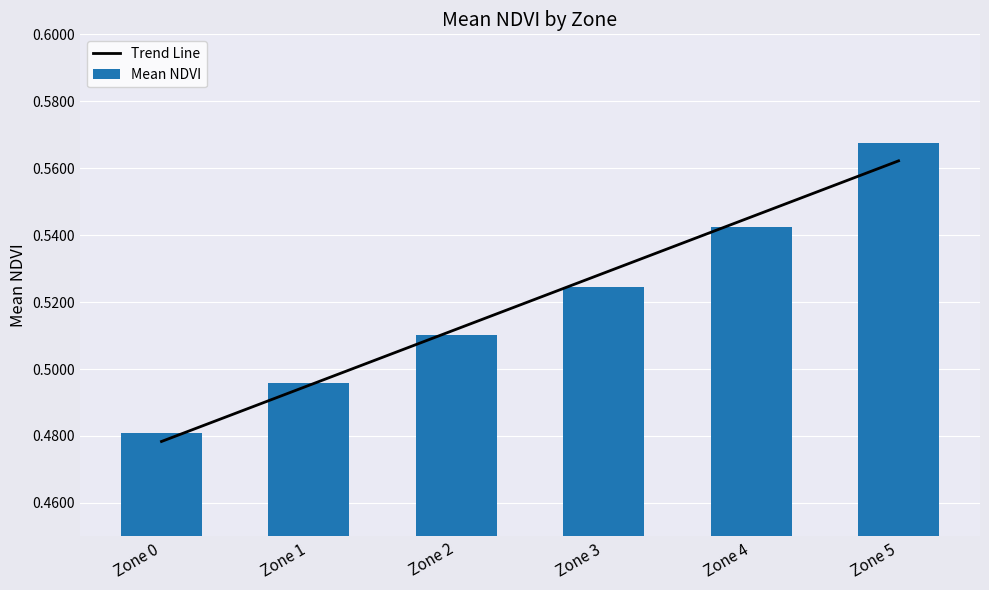

Read the Trend Line value at Zone 3.

0.5